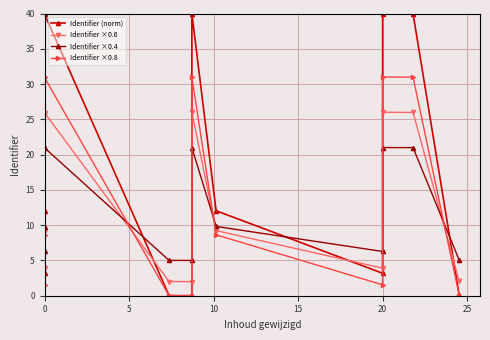

Which series ends up on top after the final intersection of Identifier ×0.4 and Identifier ×0.6?

Identifier ×0.4